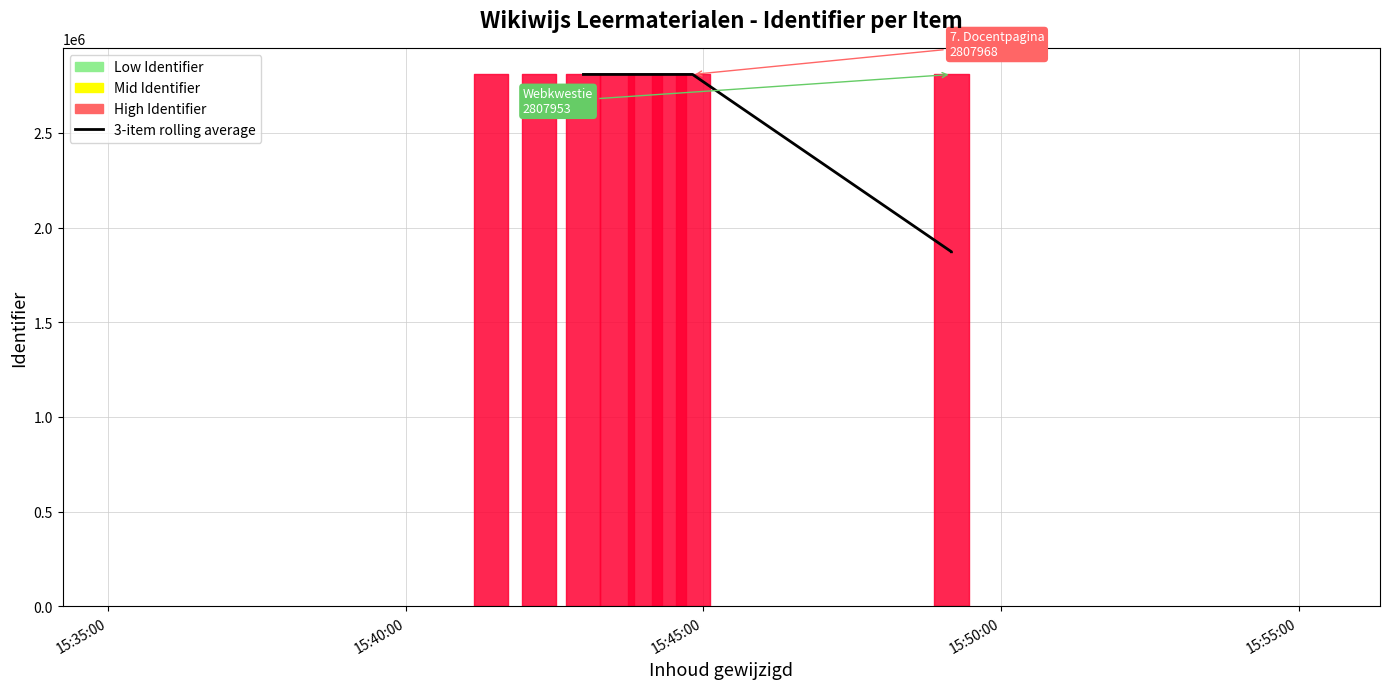

Is it true that the value at 15:40:00 is 4164521.3?

False